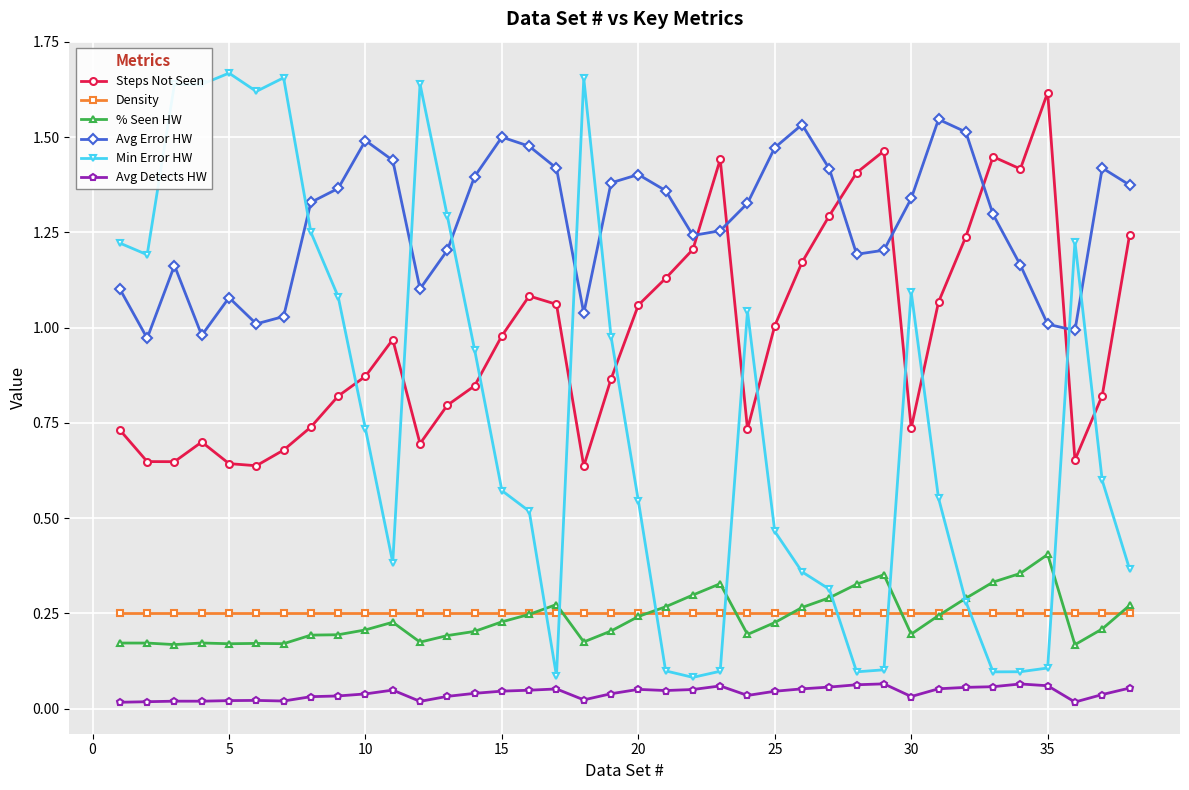

Which series has the largest total across all categories?

Avg Error HW